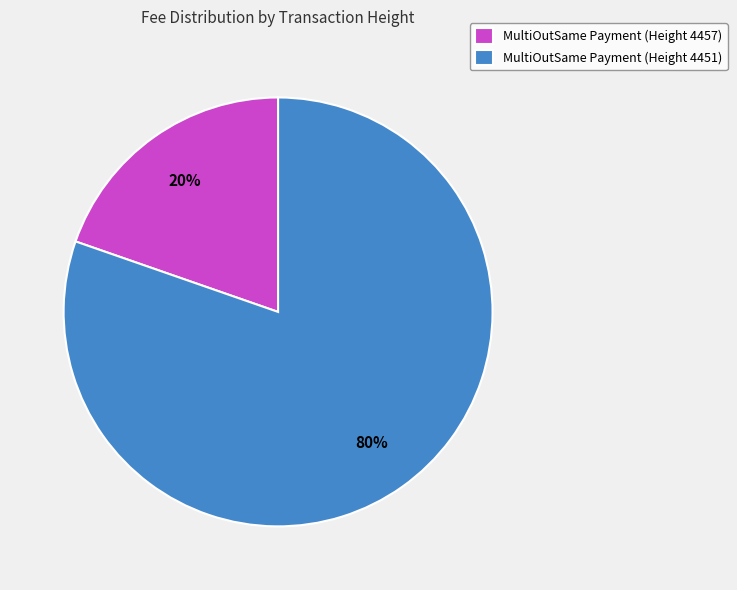

The MultiOutSame Payment (Height 4451) slice represents 80% of the pie. True or false?

True